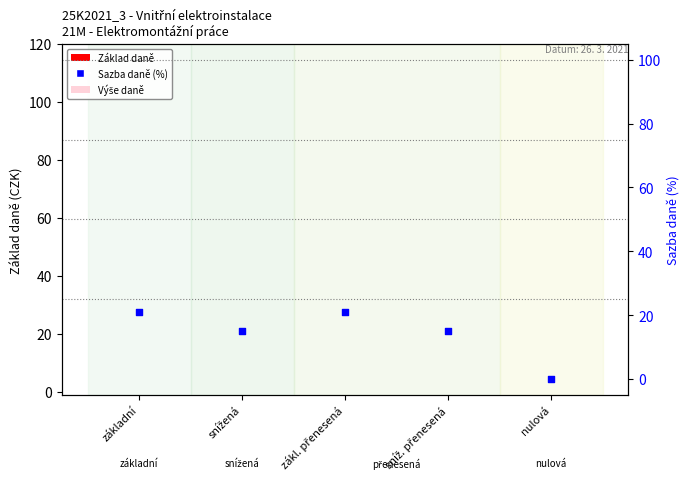

What are all the series names shown in the legend?

Základ daně, Výše daně, Sazba daně (%)